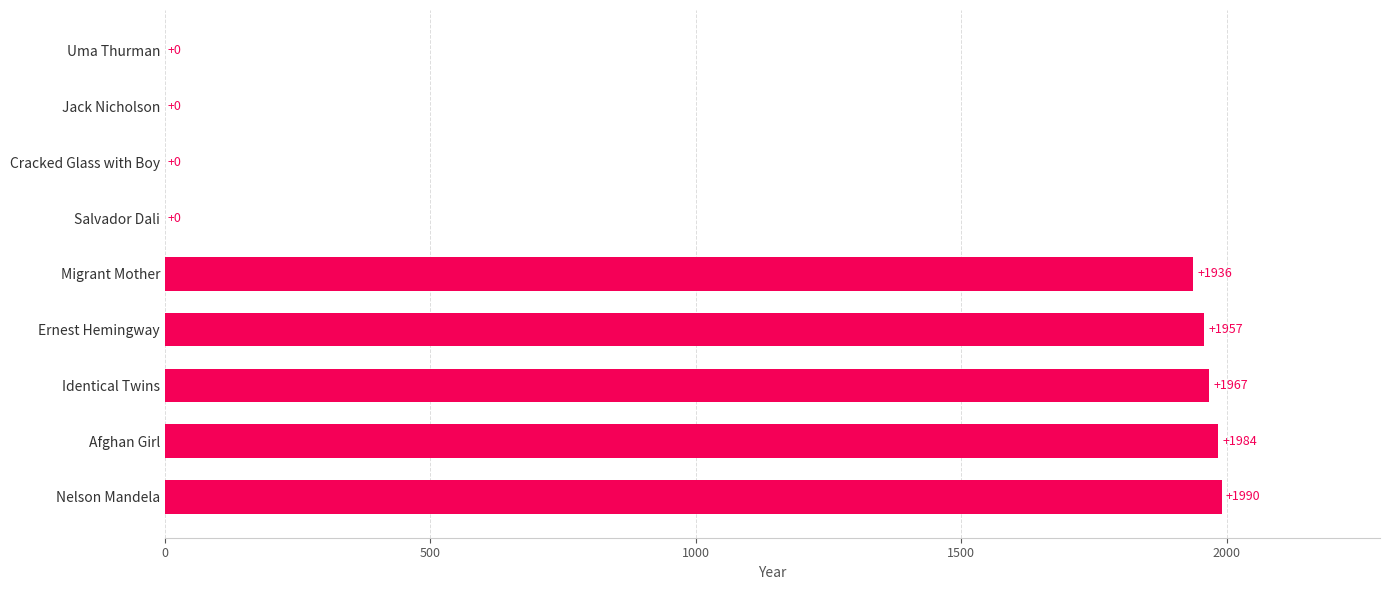

How many positive values are there?

5